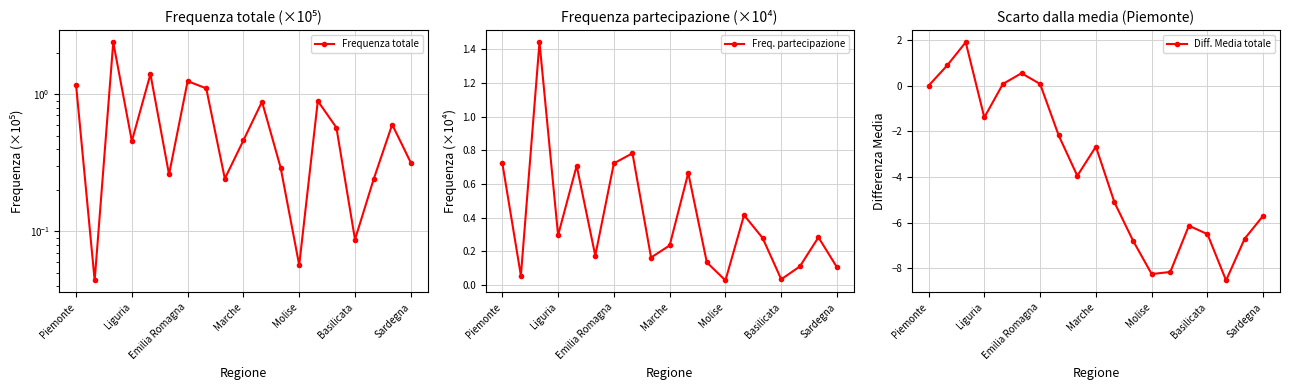

How many times do Freq. partecipazione and Diff. Media totale cross each other?

4